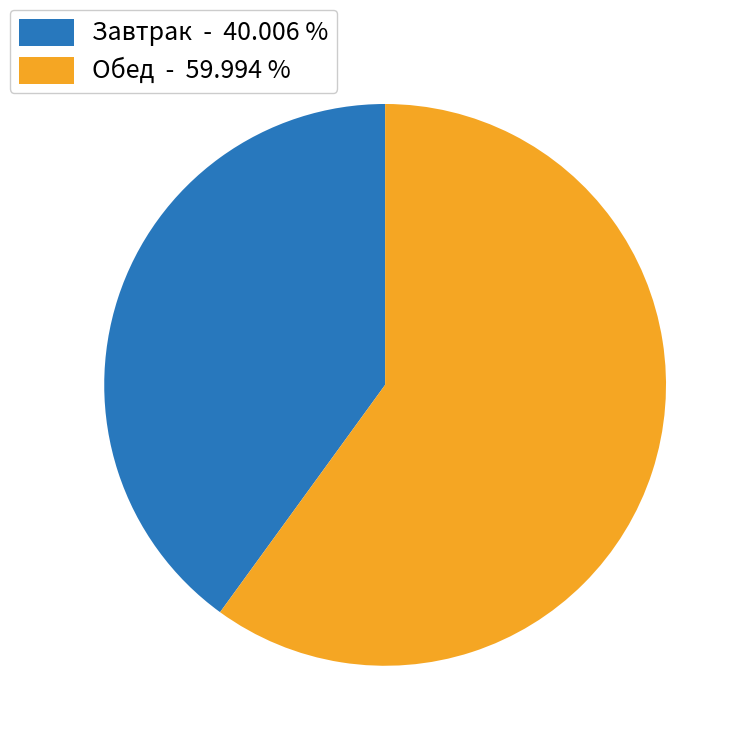

Which category has the smallest portion of the pie?

Завтрак - 40.006 %